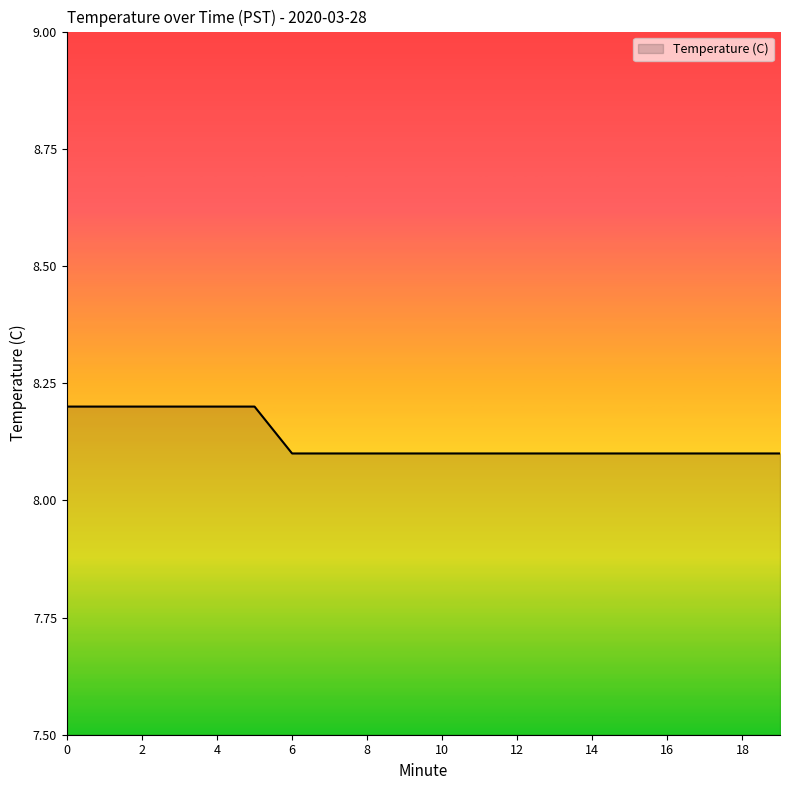

Reading left to right, list all the values displayed in this chart.

8.2	8.2	8.2	8.2	8.2	8.2	8.1	8.1	8.1	8.1	8.1	8.1	8.1	8.1	8.1	8.1	8.1	8.1	8.1	8.1